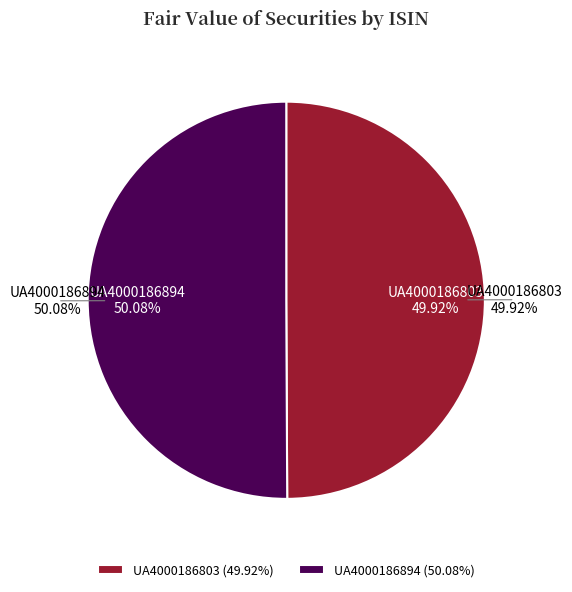

To the nearest percent, what is the combined percentage of UA4000186803 and UA4000186894?

100%